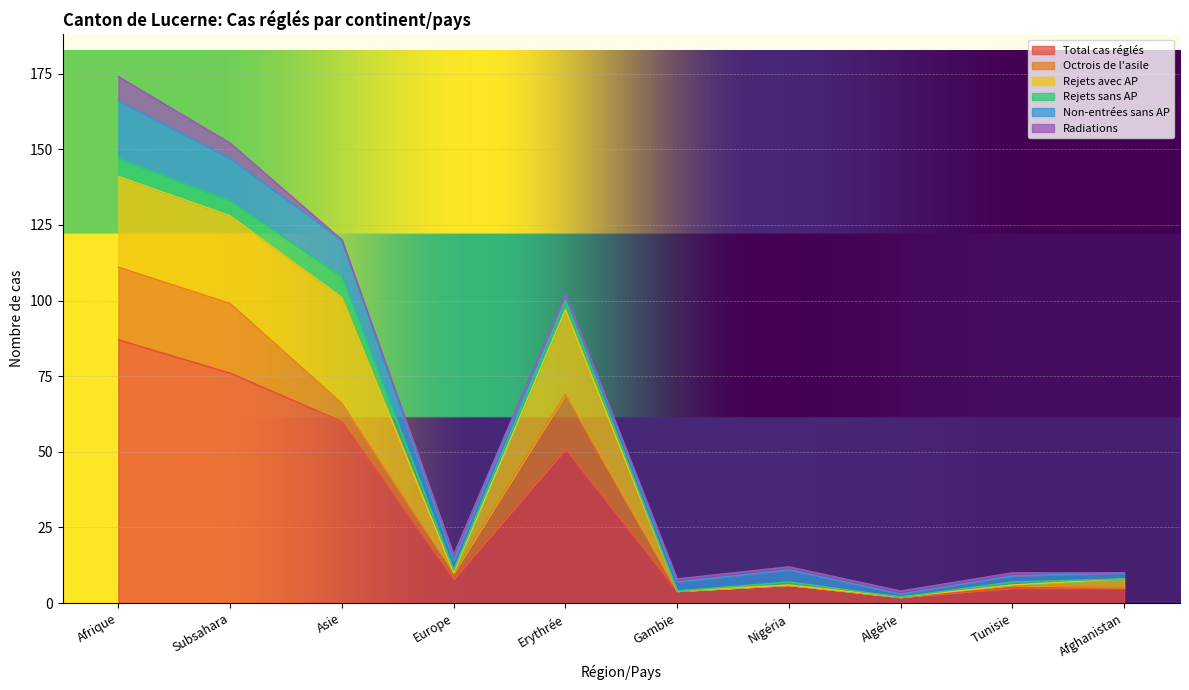

Which category has the highest value in the Rejets avec AP series?

Asie